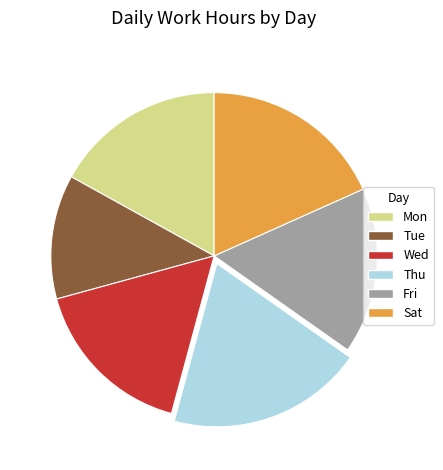

What is the smallest slice in the pie chart?

Tue